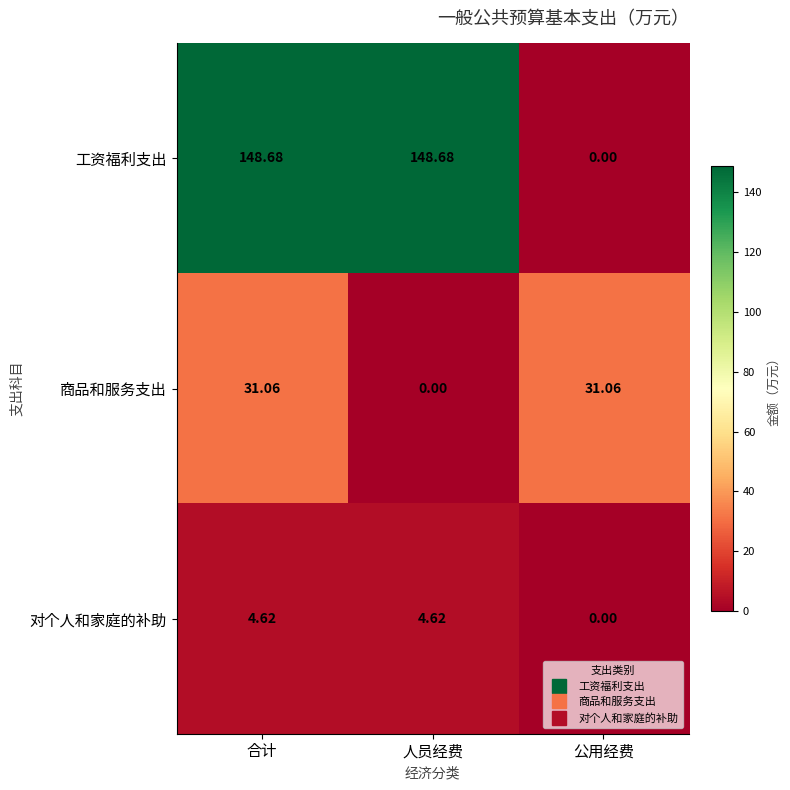

At which category is the sum across all series the highest?

合计